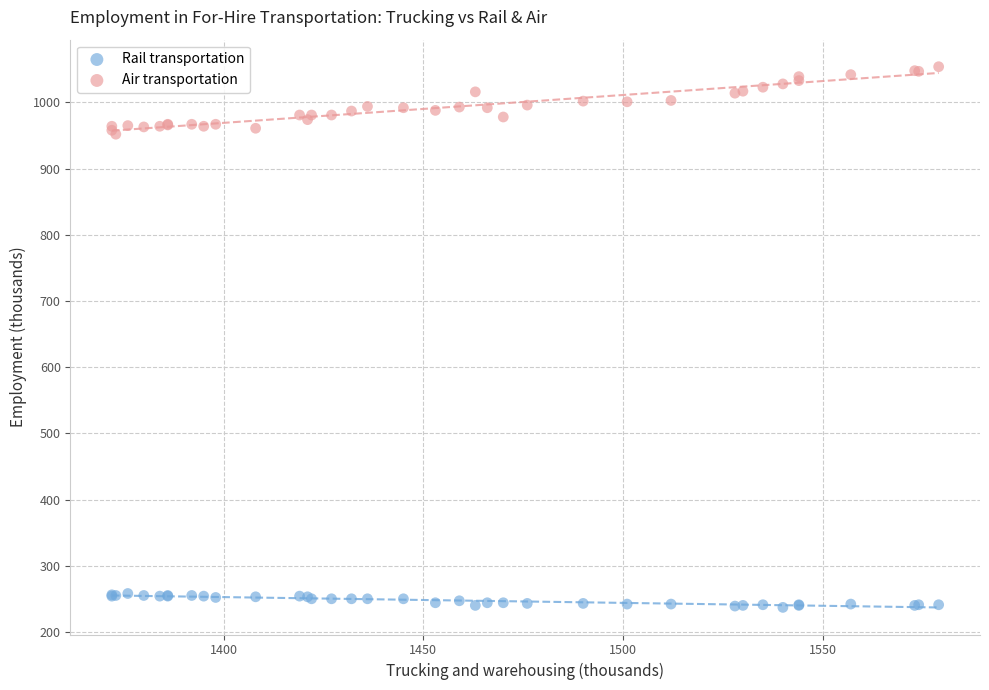

Which series reaches the minimum Y coordinate?

Rail transportation